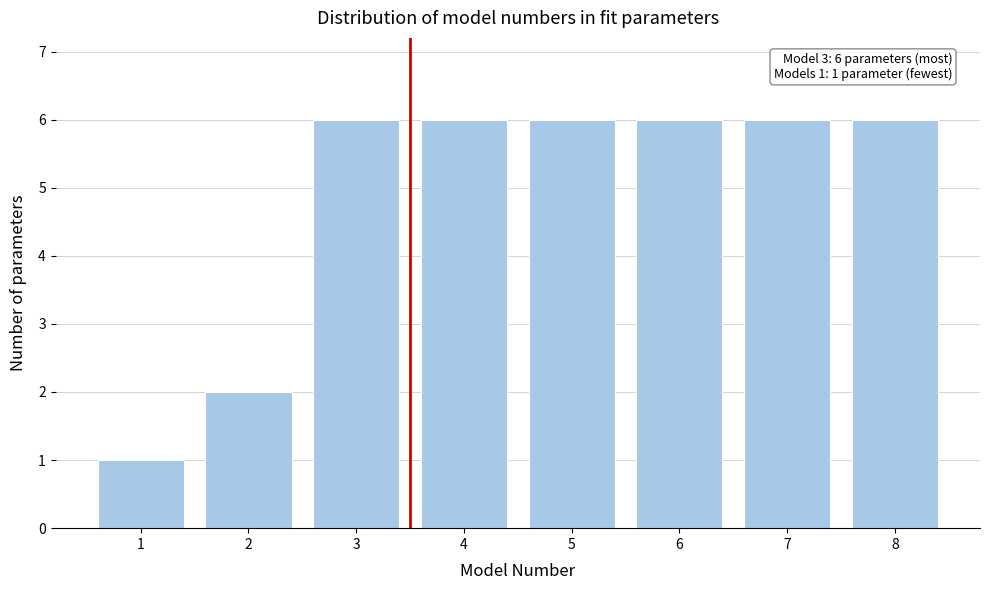

Reading left to right, transcribe all the data shown in this chart.

1=1	2=2	3=6	4=6	5=6	6=6	7=6	8=6